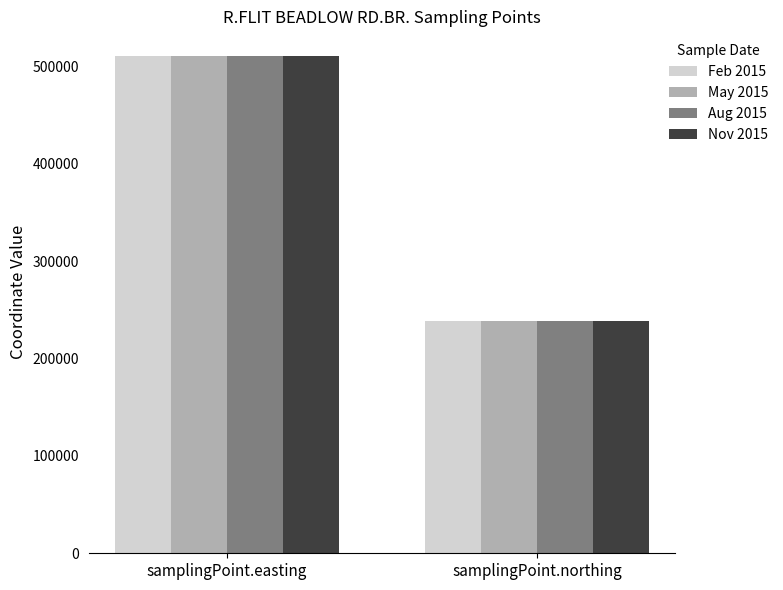

Which category has the lowest value across all series?

samplingPoint.northing